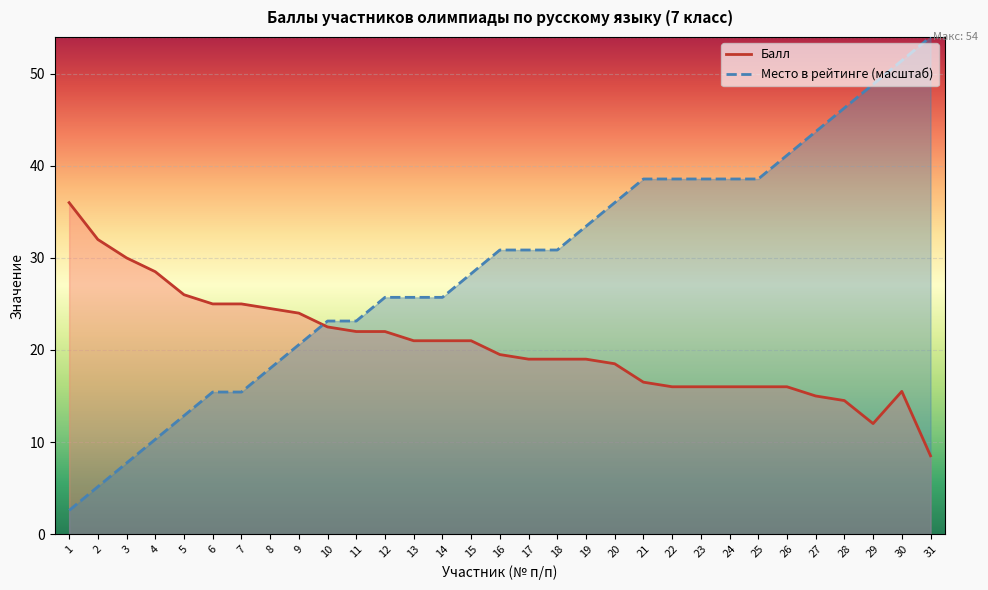

Between 11 and 15, which series saw the biggest shift?

Место в рейтинге